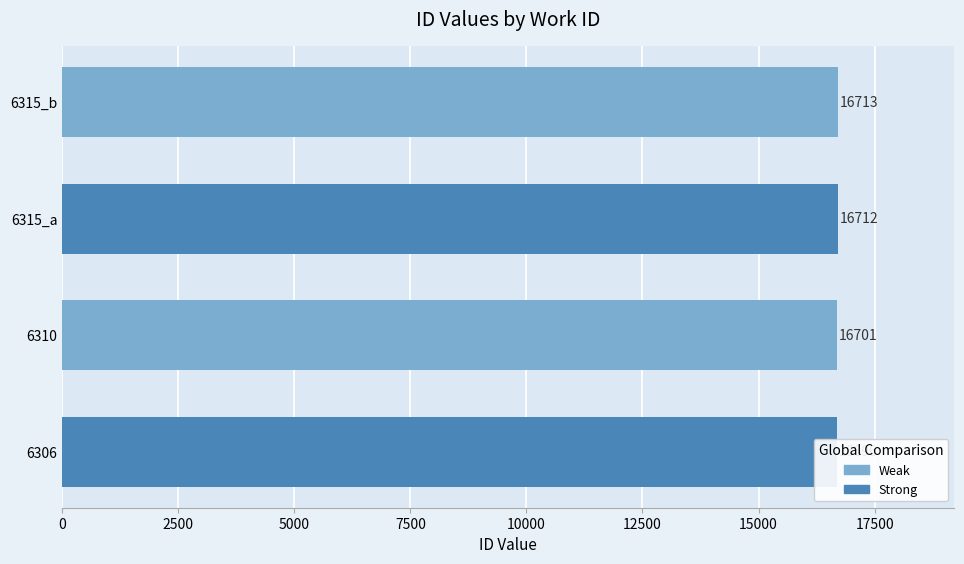

Reading right to left, extract all data points from this chart.

16713	16712	16701	16696